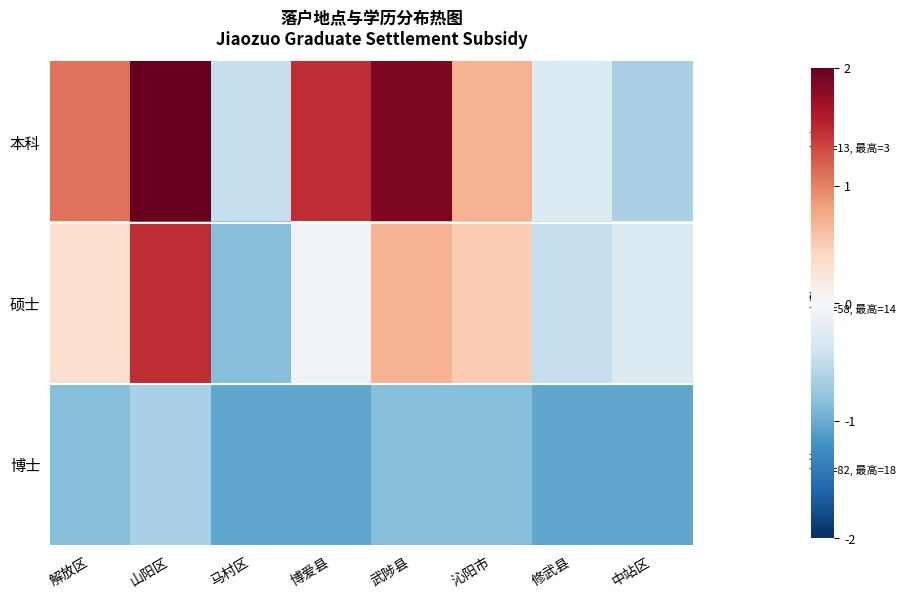

At which category is the sum across all series the highest?

山阳区